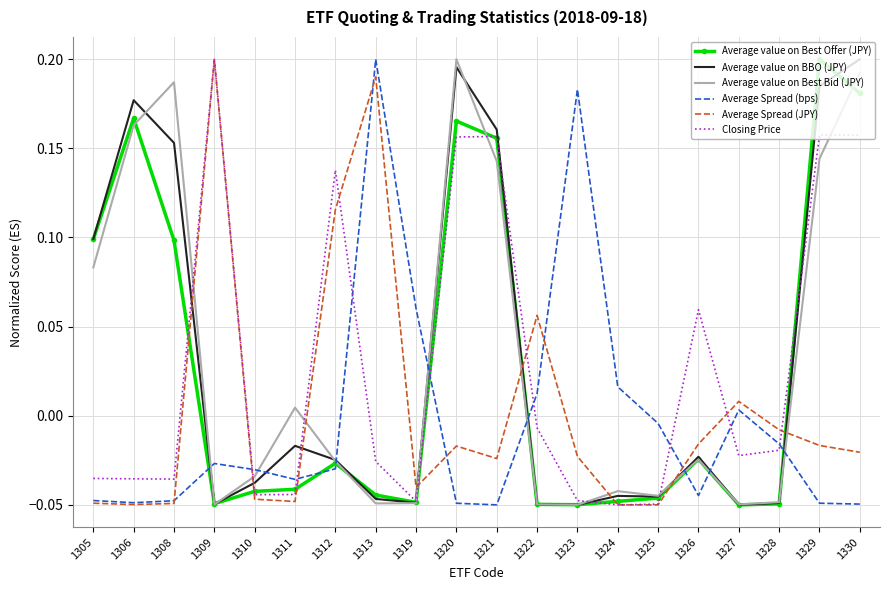

How many distinct data groups are displayed?

6